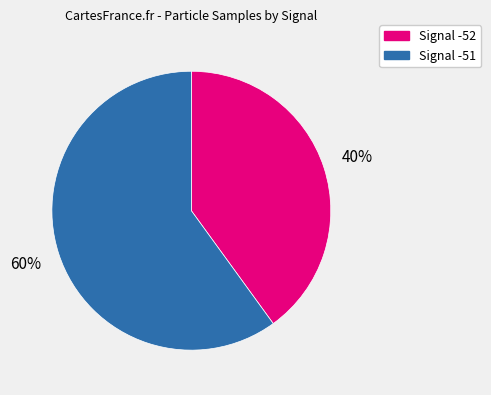

How many slices are in this pie chart?

2